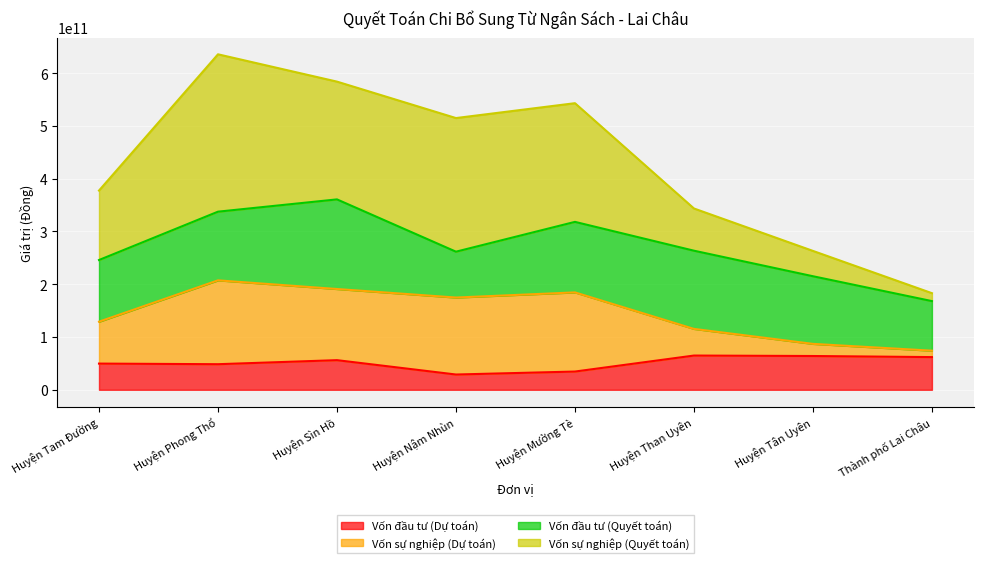

What is the maximum value for Vốn đầu tư (Dự toán)?

64884000000